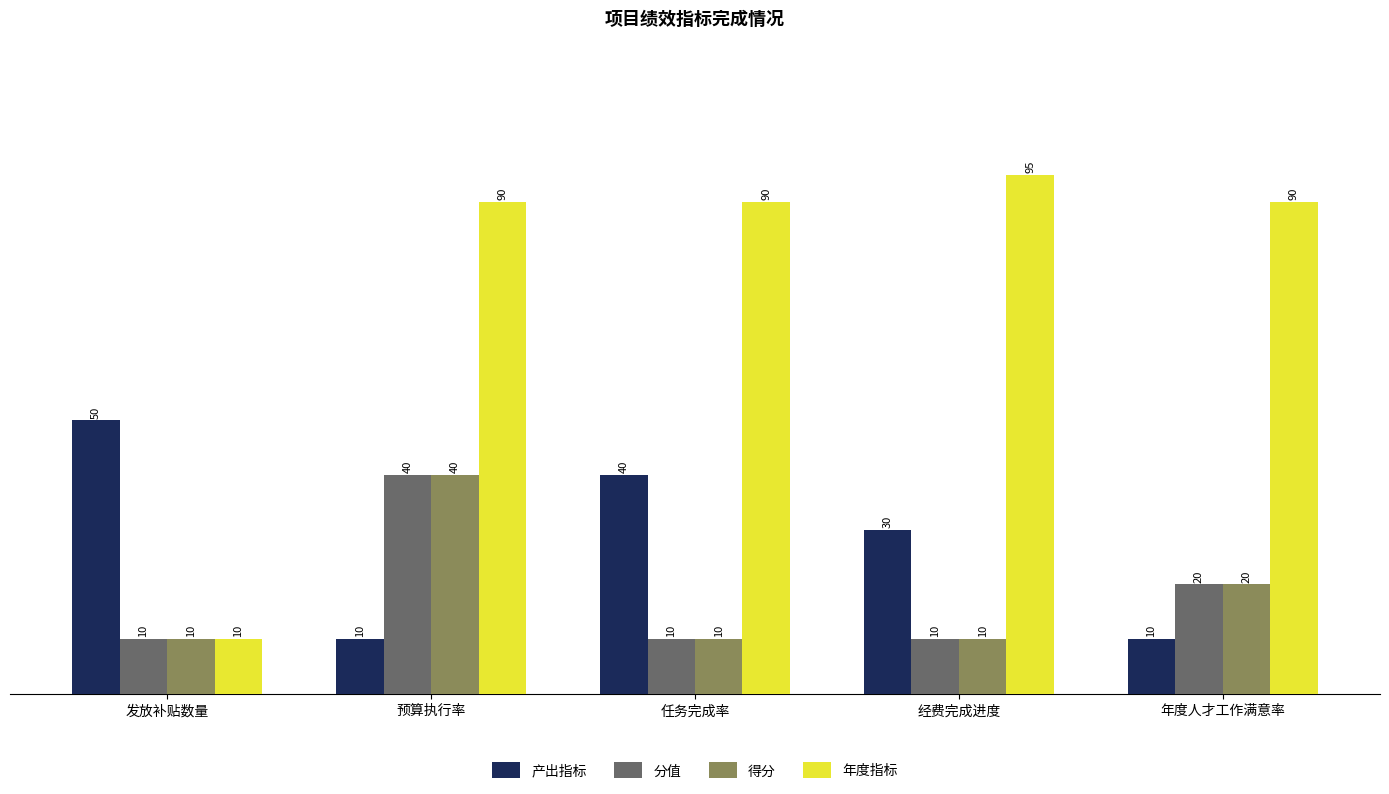

Reading right to left, list all the values displayed in this chart.

产出指标: 年度人才工作满意率=10	经费完成进度=30	任务完成率=40	预算执行率=10	发放补贴数量=50
分值: 年度人才工作满意率=20	经费完成进度=10	任务完成率=10	预算执行率=40	发放补贴数量=10
得分: 年度人才工作满意率=20	经费完成进度=10	任务完成率=10	预算执行率=40	发放补贴数量=10
年度指标: 年度人才工作满意率=90	经费完成进度=95	任务完成率=90	预算执行率=90	发放补贴数量=10